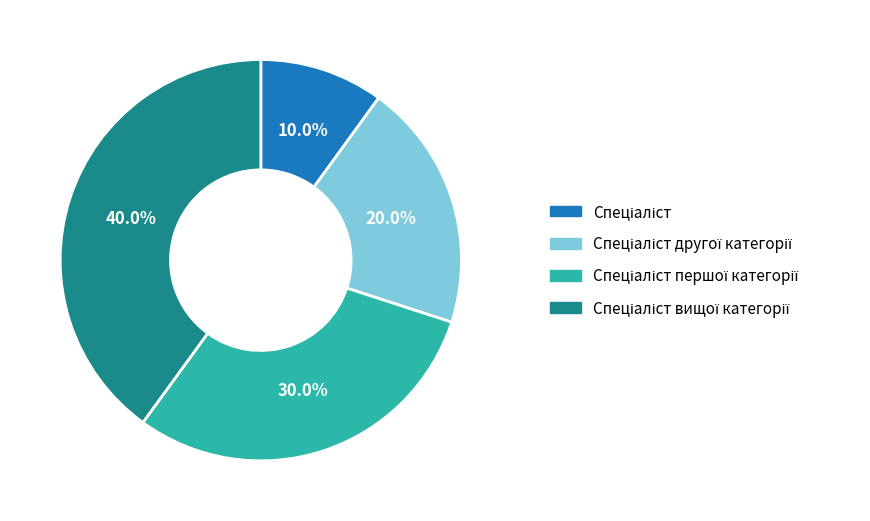

Is there a majority slice in this chart?

No